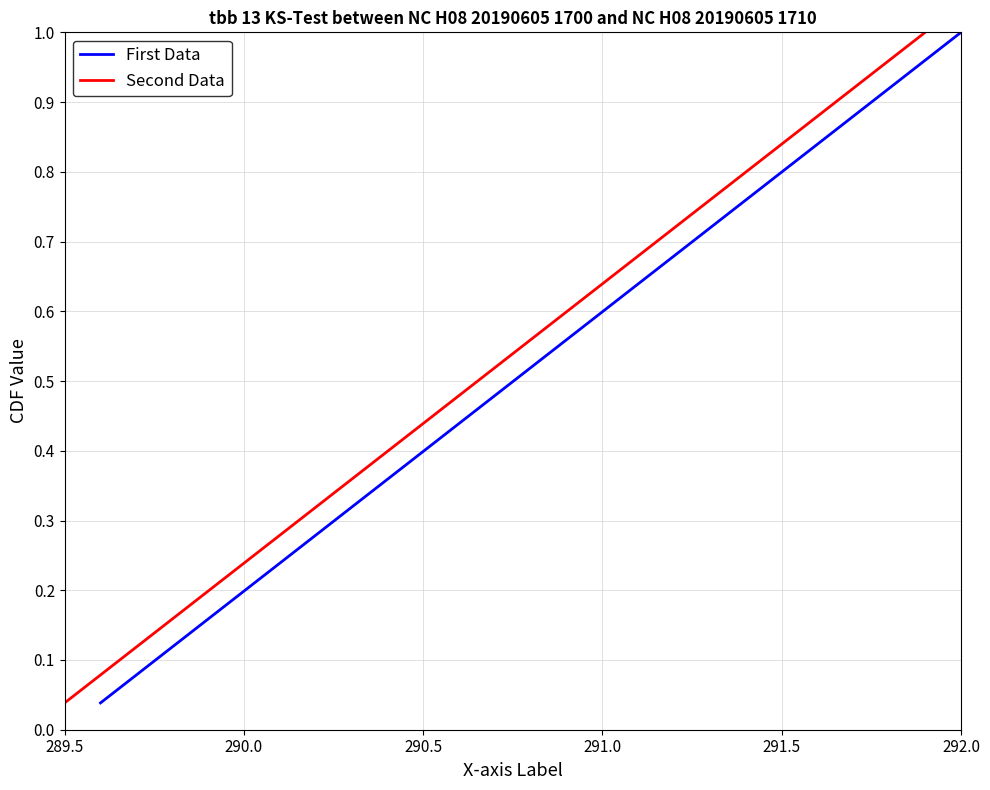

What is the greatest value displayed?

1.0